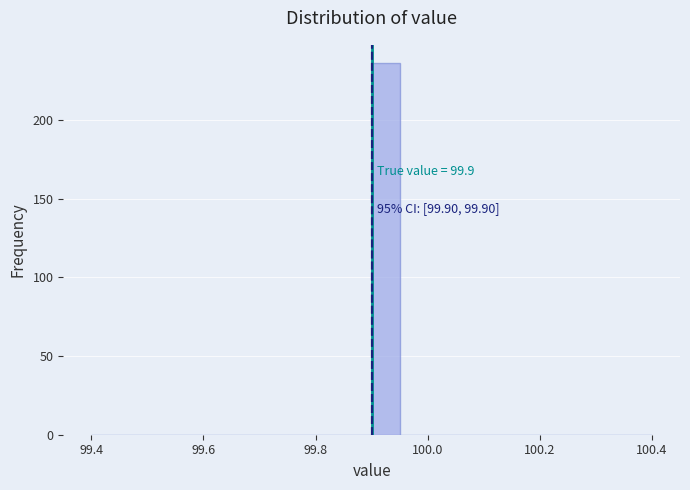

Read against the x-axis, roughly where is the centre of the tallest bar?

99.92